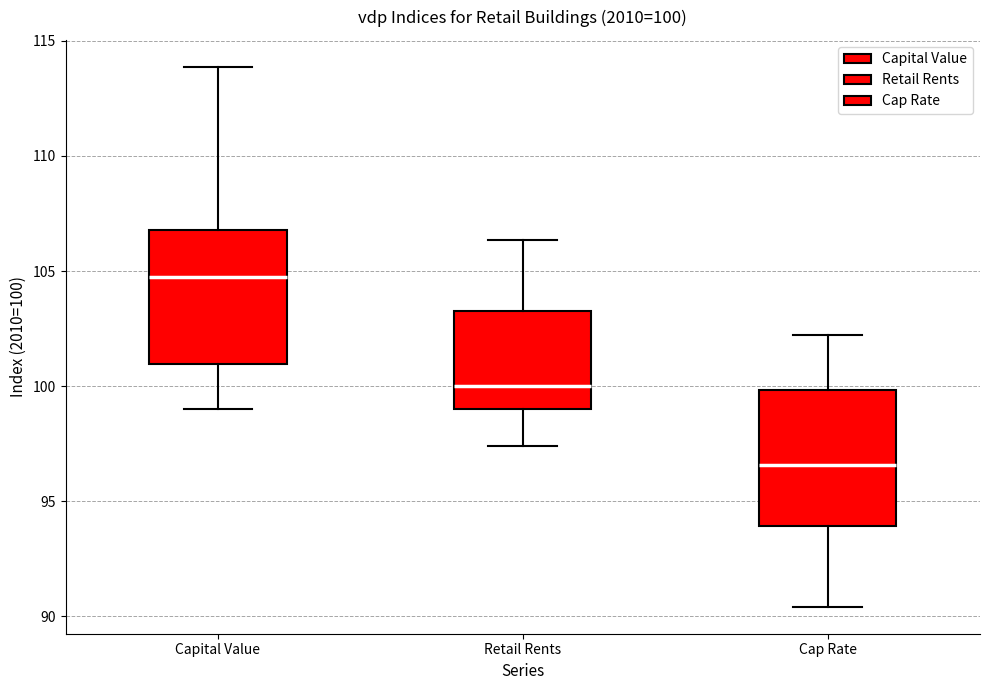

Which box has the lowest median line?

Cap Rate